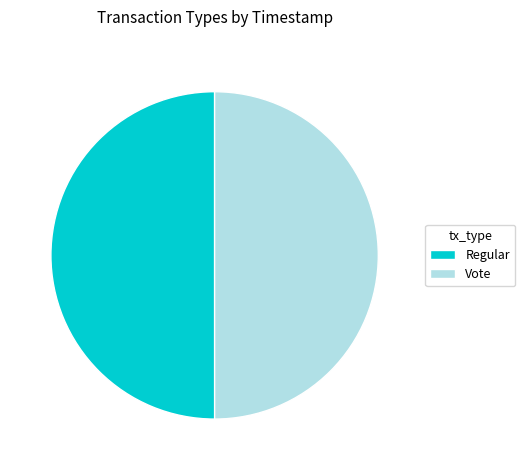

What is the ratio of the value at Regular to the value at Vote?

1.0